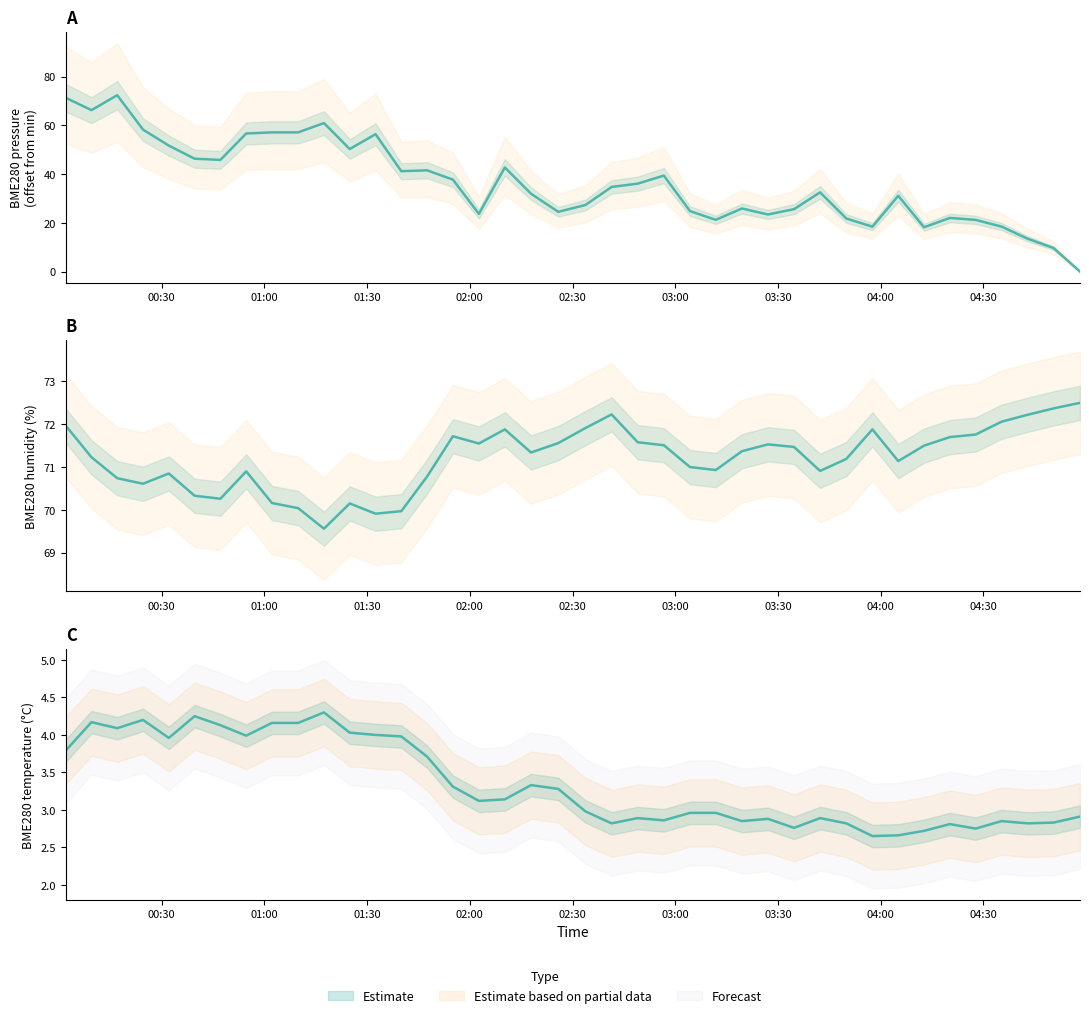

Which category has the highest value in the BME280_humidity series?

2021/01/27 04:58:13